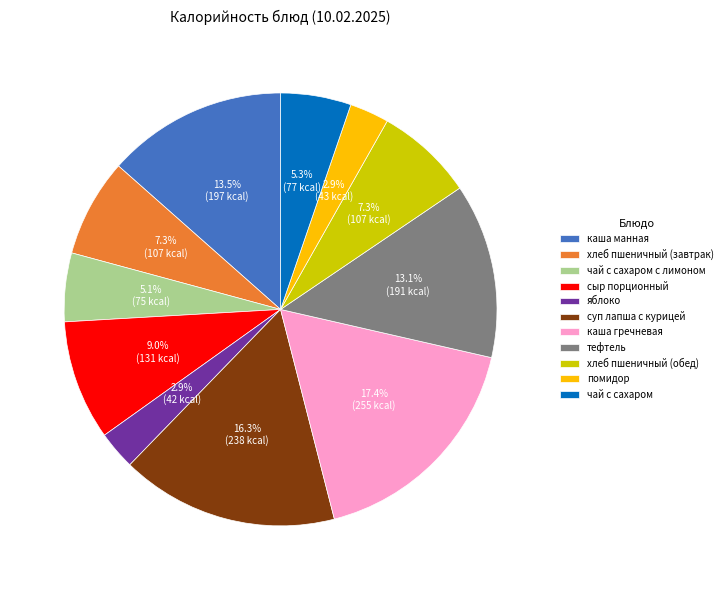

How many segments does this pie chart have?

11